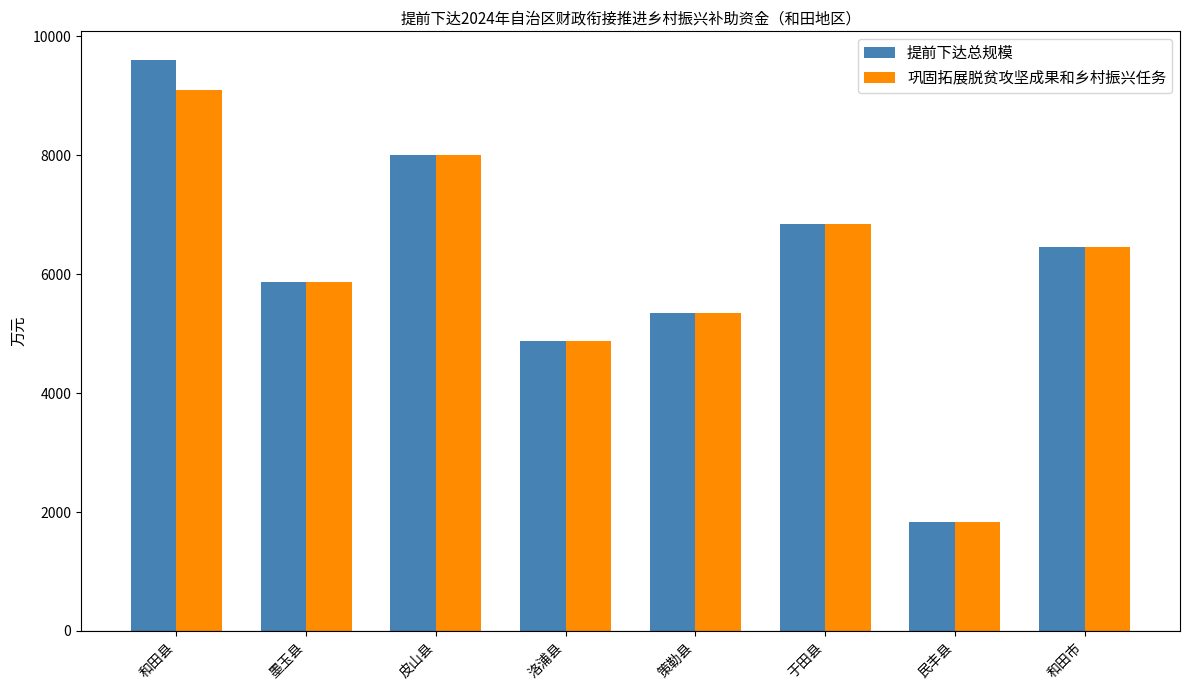

Which category has the highest value in the 提前下达总规模 series?

和田县